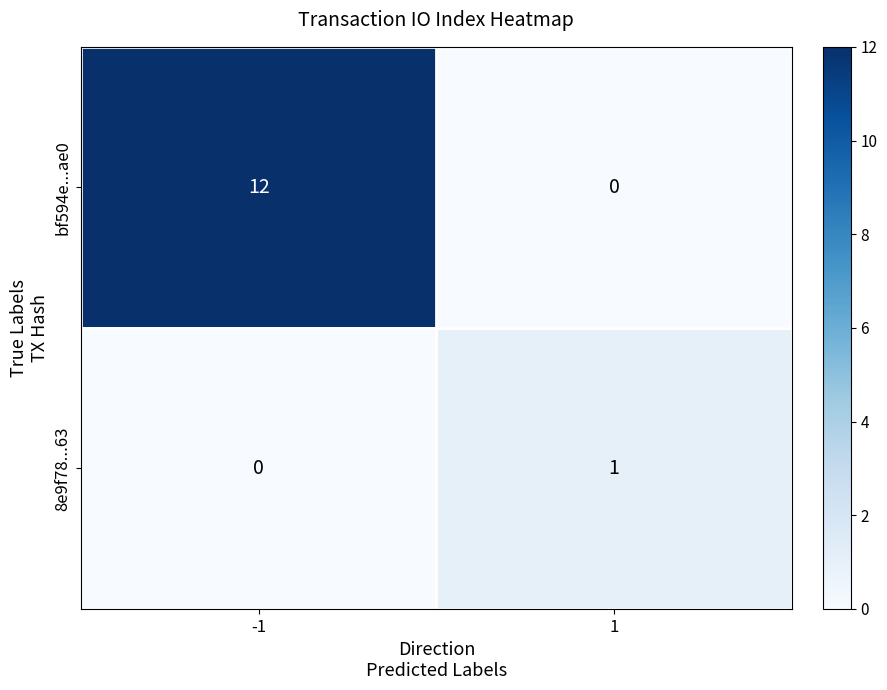

What is the sum of all bf594e...ae0 values?

12